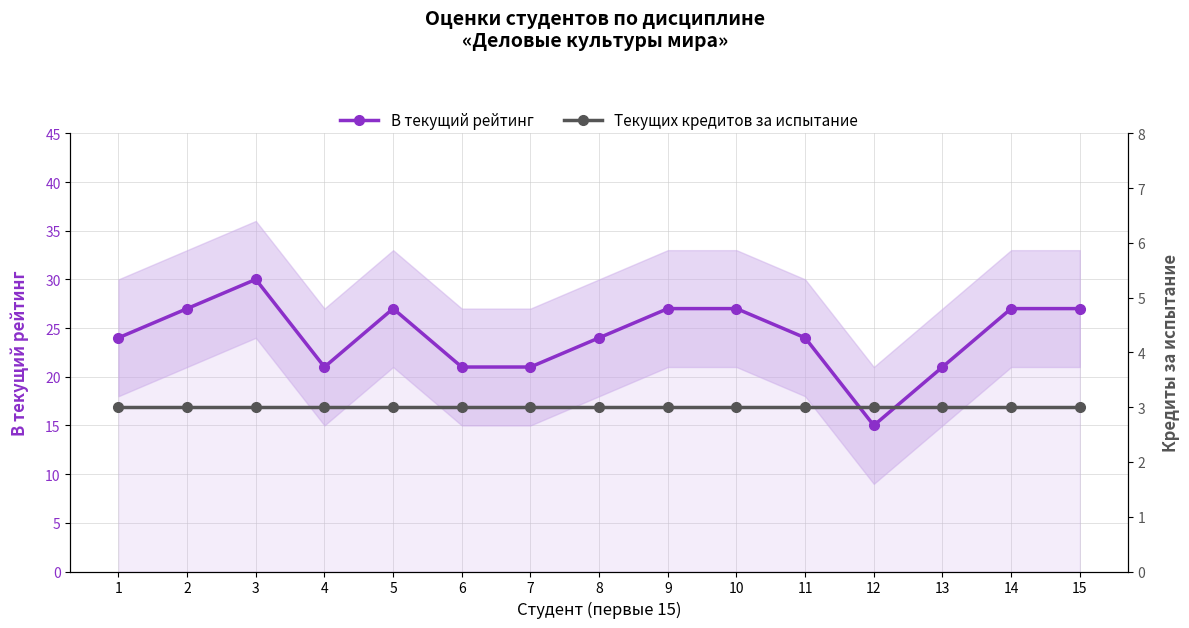

What is the value of the Текущих кредитов за испытание point at the 8th from the left?

3